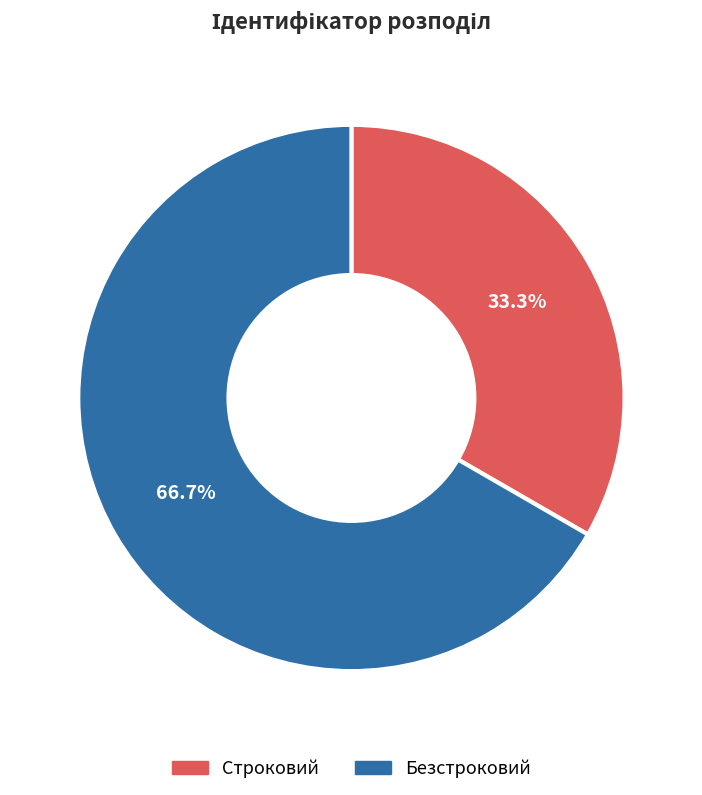

Which slice is the largest?

Безстроковий